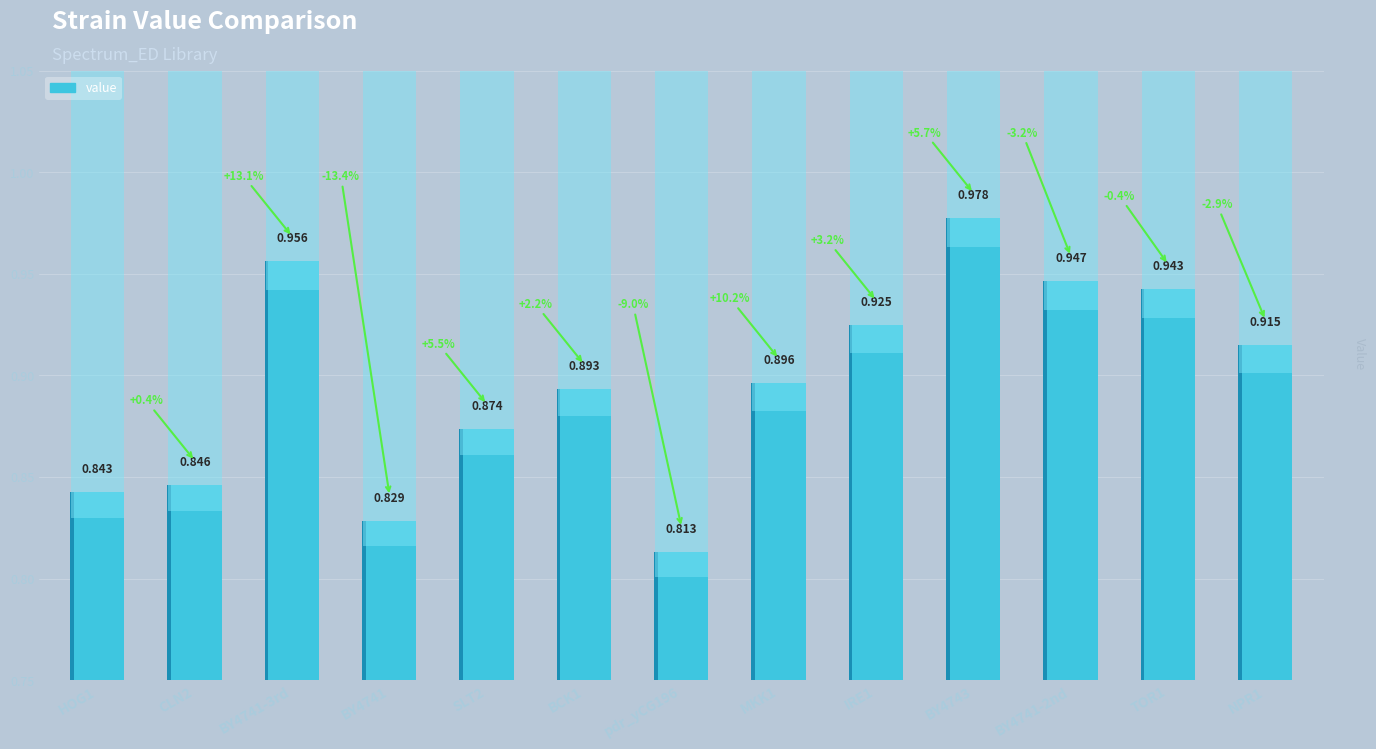

Which has a higher value, TOR1 or IRE1?

TOR1